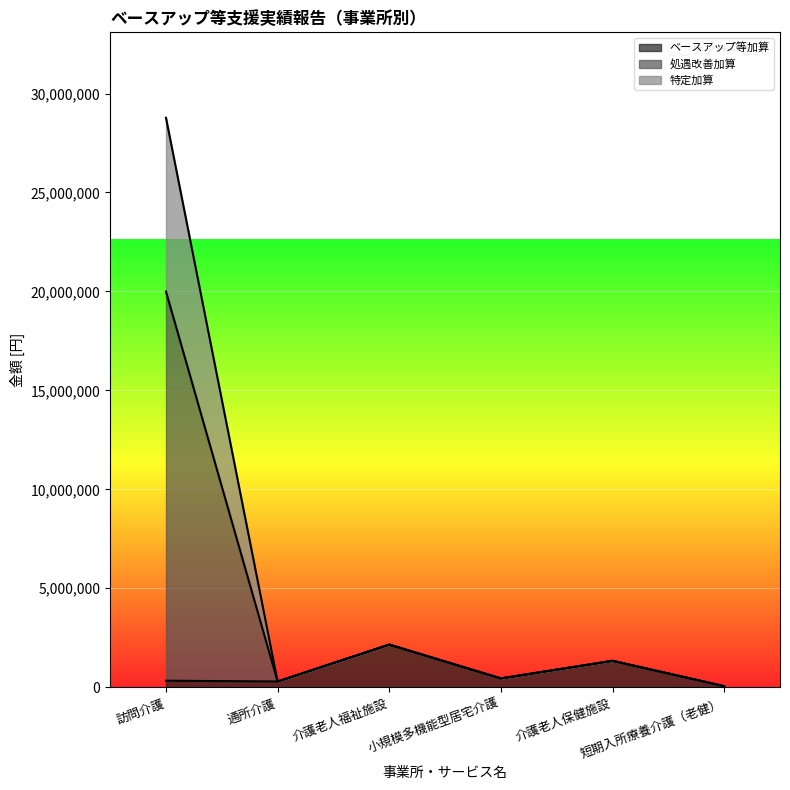

List the labels in order of 特定加算 value, smallest first.

短期入所療養介護（老健）, 通所介護, 小規模多機能型居宅介護, 介護老人保健施設, 介護老人福祉施設, 訪問介護